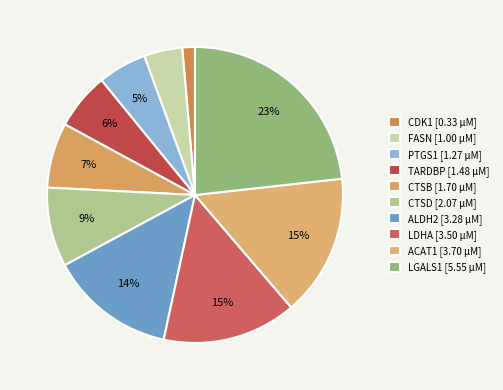

What is the smallest slice in the pie chart?

CDK1